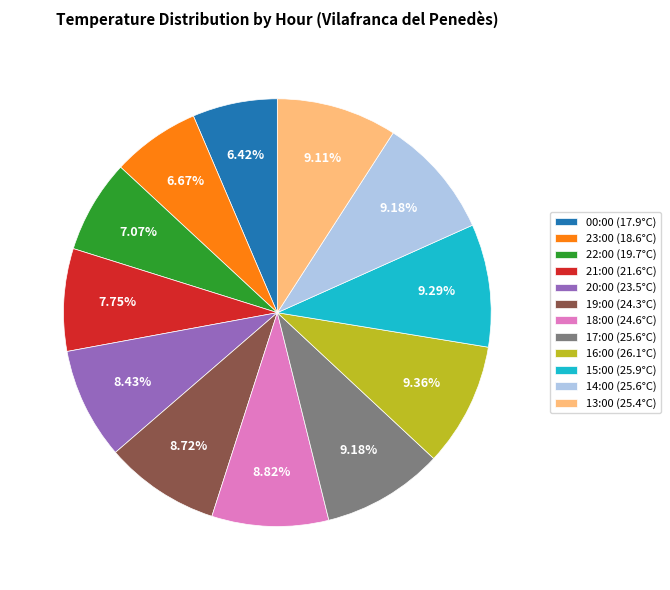

What portion of the pie excludes 00:00?

93.6%